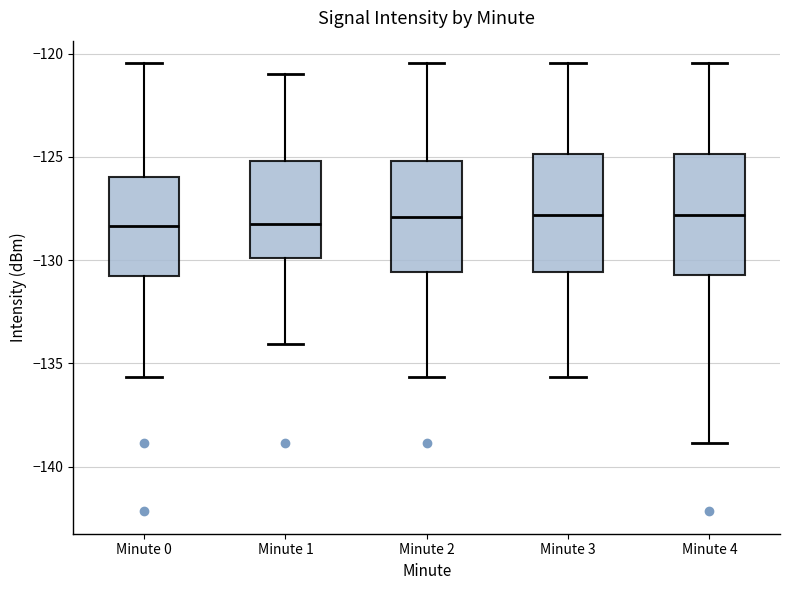

Reading left to right, read every box against the y-axis: the position of its median line, the range the box covers, and the ends of its whiskers. The values are not printed on the chart, so give them approximately, as read against the axis.

Minute 0: median -128.5, box -131.0 to -126.0, whiskers -135.5 to -120.5
Minute 1: median -128.0, box -130.0 to -125.0, whiskers -134.0 to -121.0
Minute 2: median -128.0, box -130.5 to -125.0, whiskers -135.5 to -120.5
Minute 3: median -128.0, box -130.5 to -125.0, whiskers -135.5 to -120.5
Minute 4: median -128.0, box -130.5 to -125.0, whiskers -139.0 to -120.5